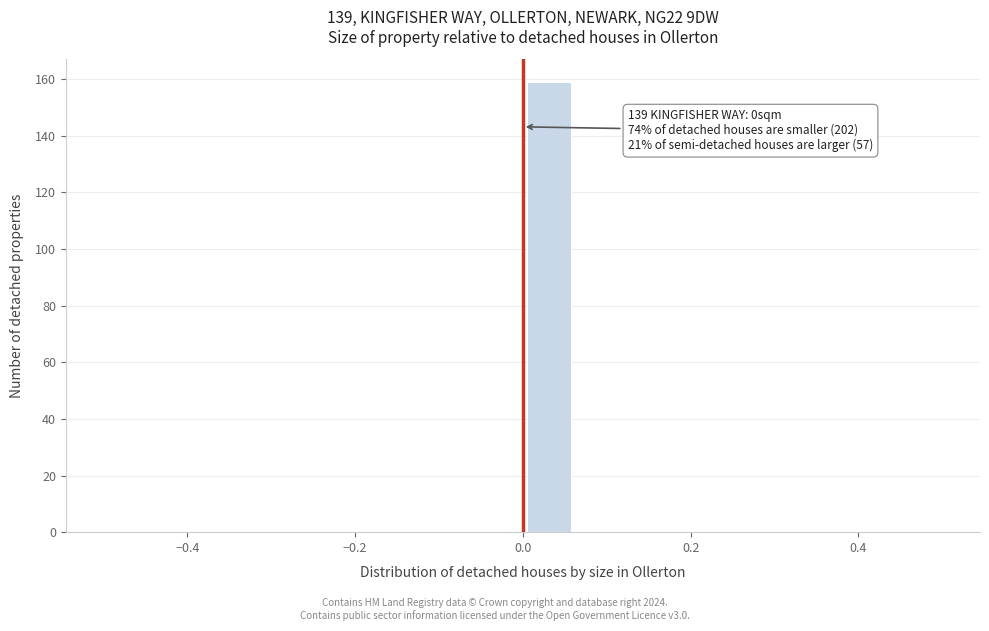

Read against the x-axis, roughly where is the centre of the tallest bar?

0.04